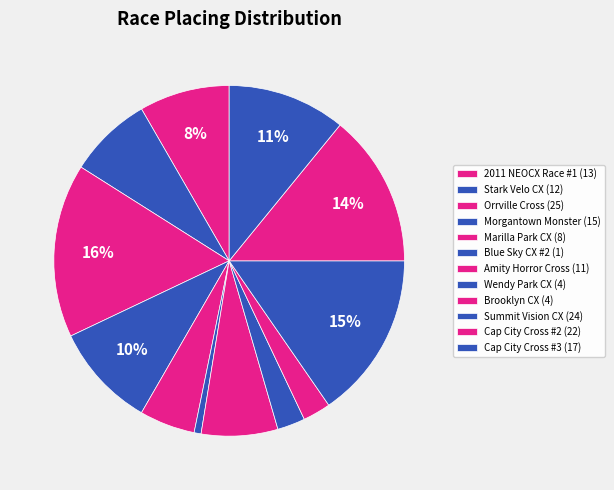

Which slice is the largest?

Orrville Cross